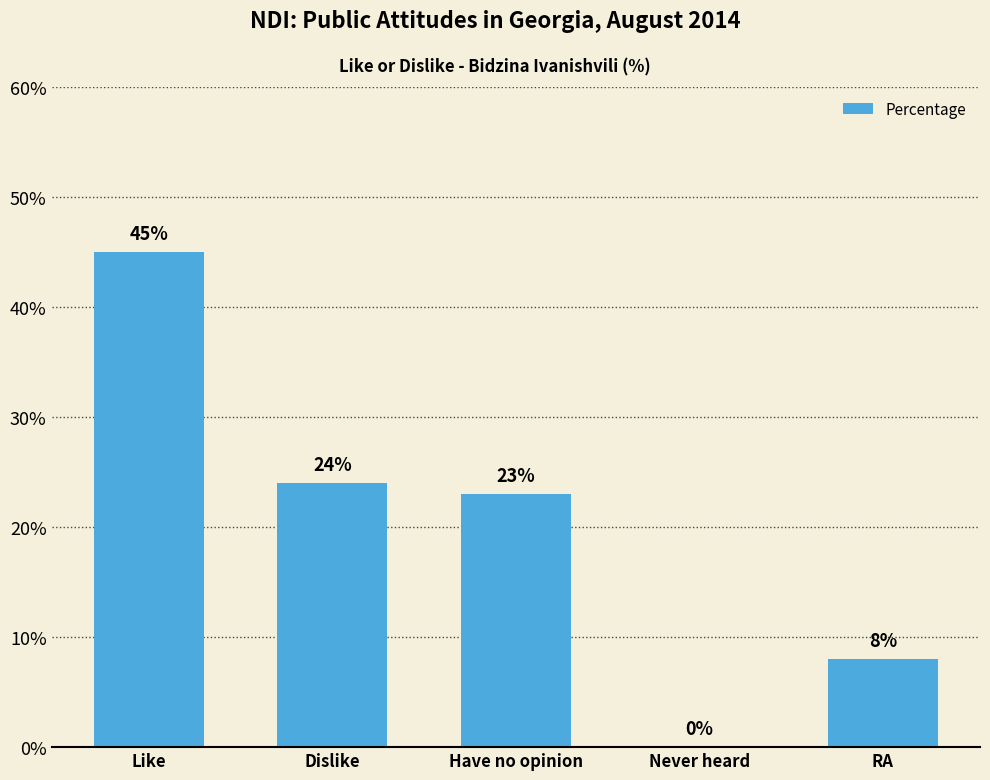

At which label is the value closest to 22?

Have no opinion